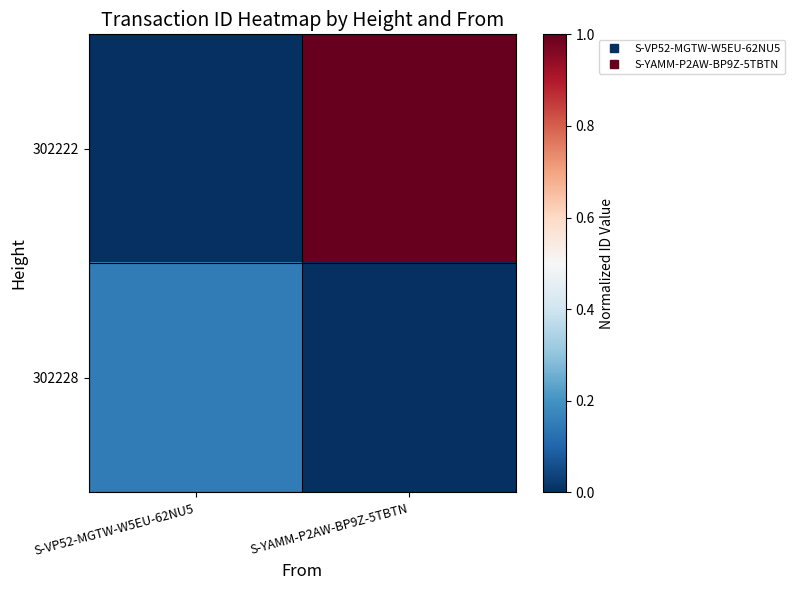

At how many categories does at least one series exceed 0?

2